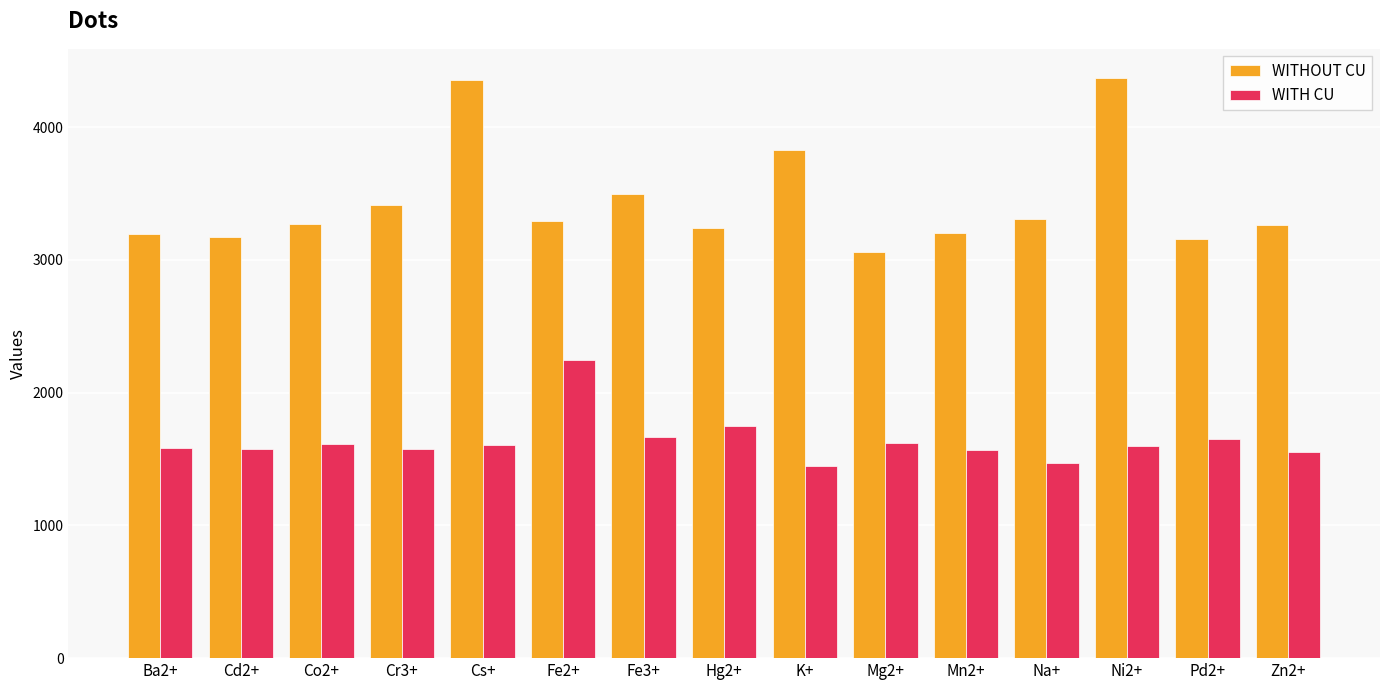

At which label is WITHOUT CU closest to 3714?

K+